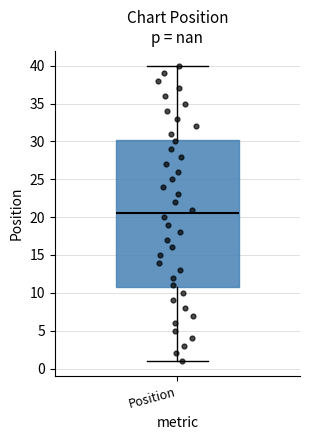

Transcribe this box plot: give where the median line is, the range the box spans, and where the two whiskers end, as read against the y-axis. The values are not printed on the chart, so give them approximately, as read against the axis.

median 20.5, box 11.0 to 30.5, whiskers 1.0 to 40.0